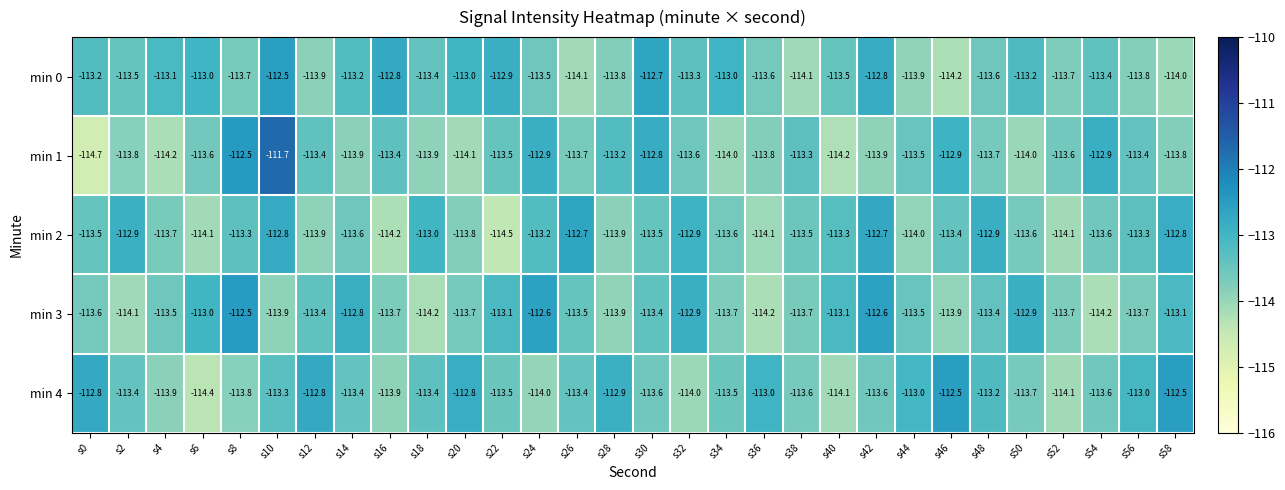

What is the sum of all min 4 values?

-3402.7